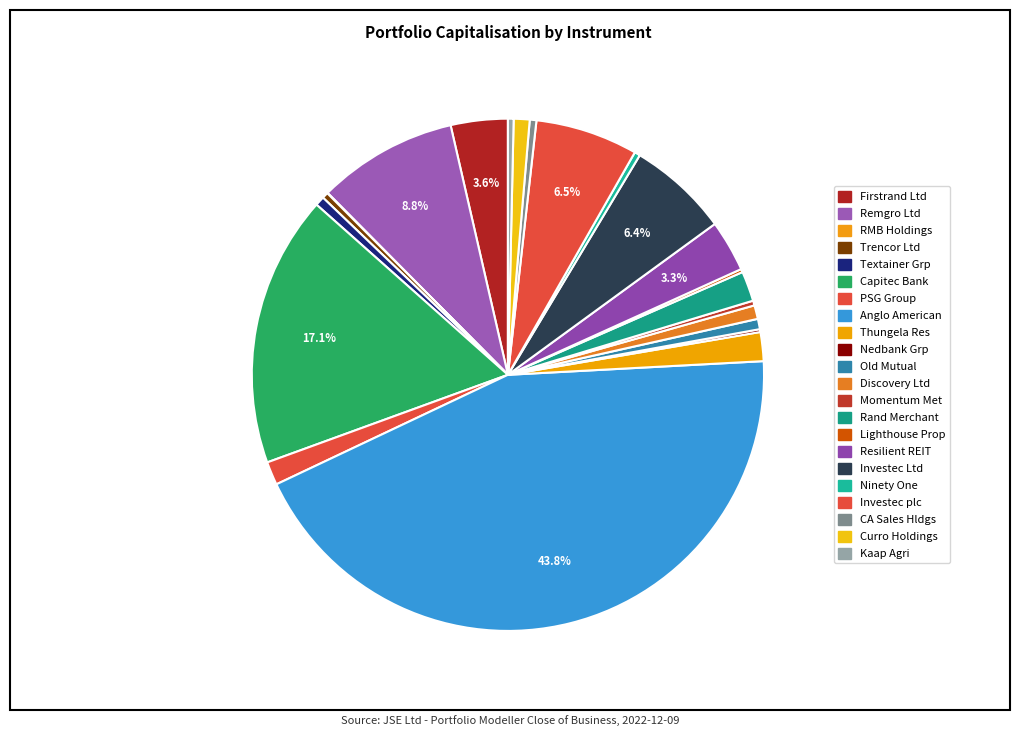

How many slices are in this pie chart?

22